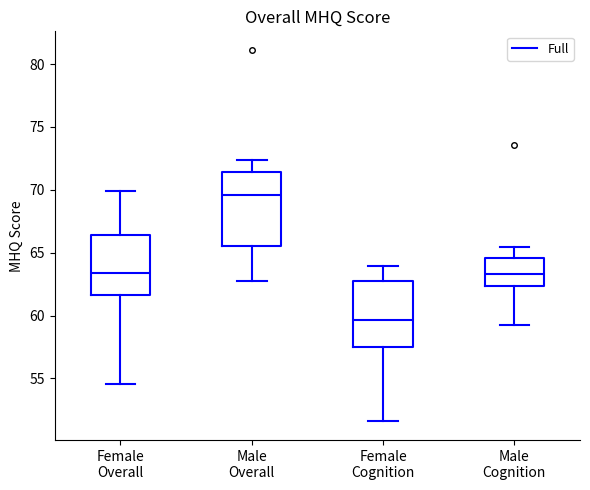

Reading left to right, transcribe this box plot: for each box, give where its median line is, the range the box spans, and where its two whiskers end, as read against the y-axis. The values are not printed on the chart, so give them approximately, as read against the axis.

Female Overall: median 63.5, box 61.5 to 66.5, whiskers 54.5 to 70.0
Male Overall: median 69.5, box 65.5 to 71.5, whiskers 63.0 to 72.5
Female Cognition: median 59.5, box 57.5 to 62.5, whiskers 51.5 to 64.0
Male Cognition: median 63.5, box 62.5 to 64.5, whiskers 59.5 to 65.5